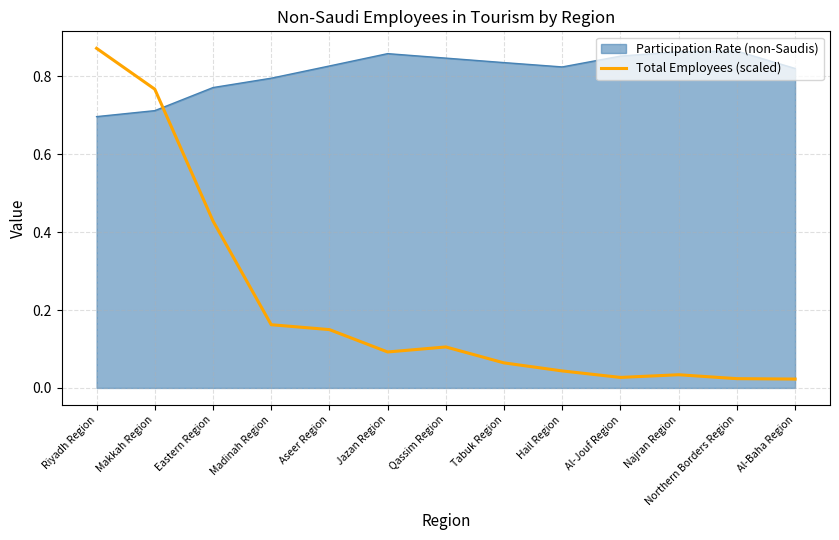

What is the label of the 13th point from the right?

Riyadh Region